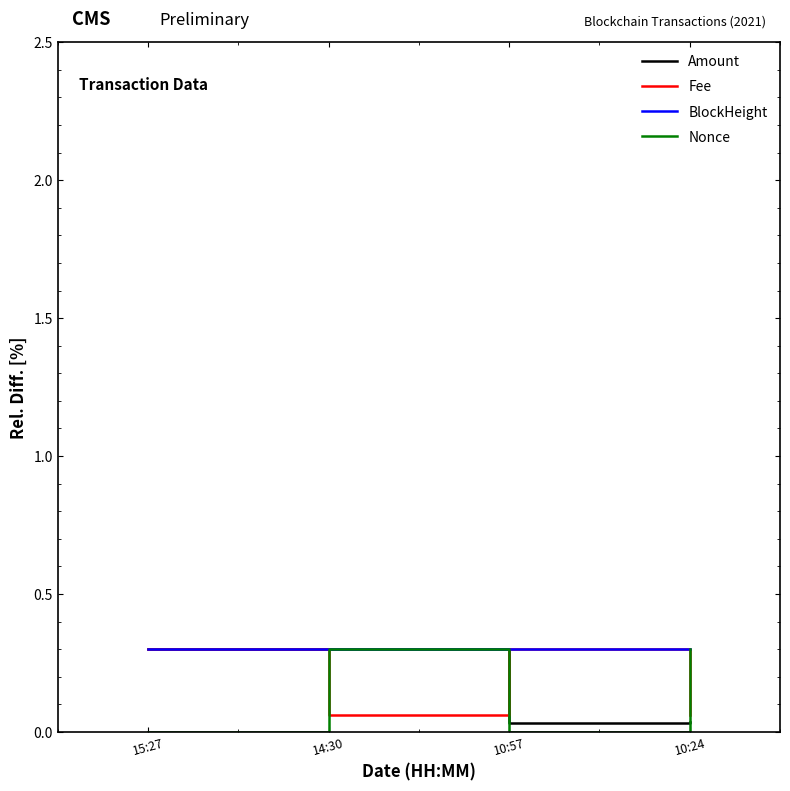

The value of BlockHeight at 10:57 is 0.3. True or false?

True